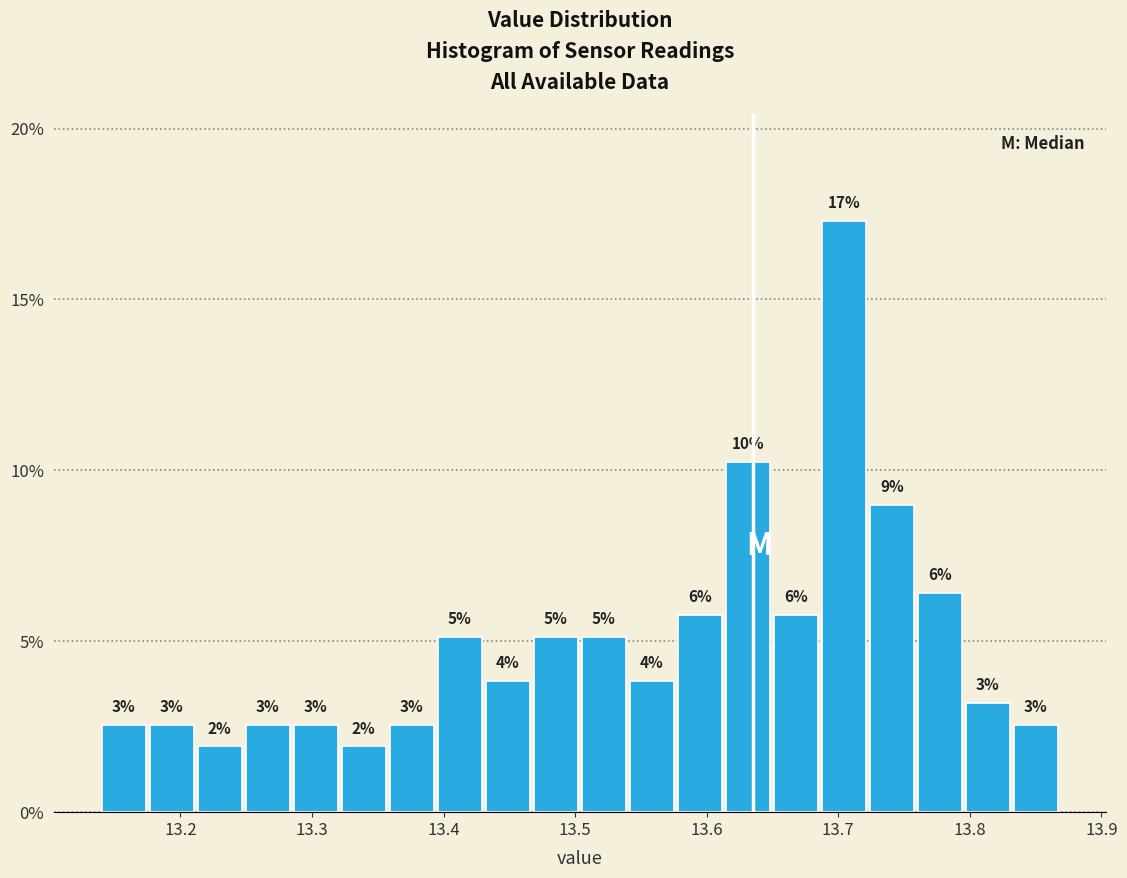

Around what value on the x-axis is the tallest bar? Give the approximate position of its centre, as read against the axis.

13.70